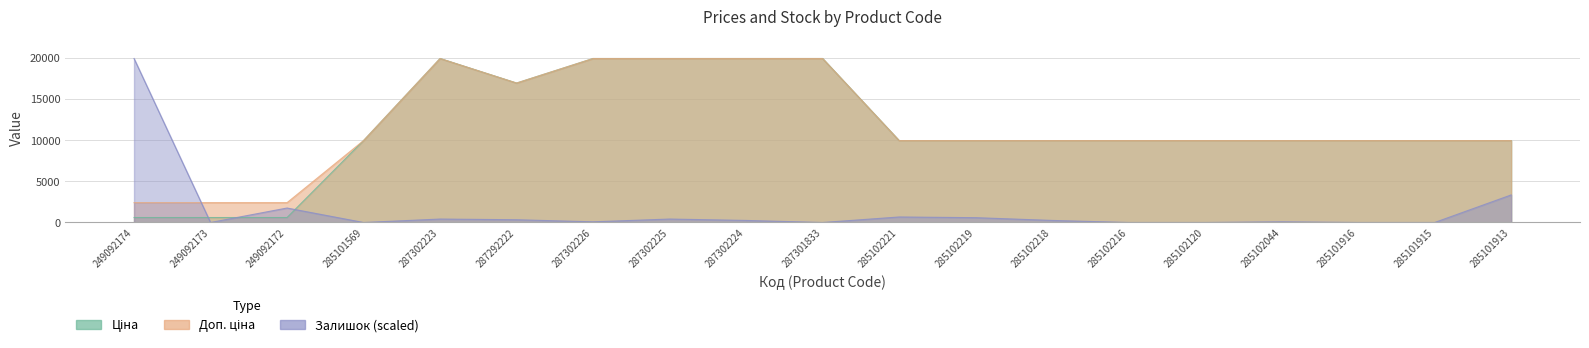

How many interior local valleys does the Ціна series have?

1